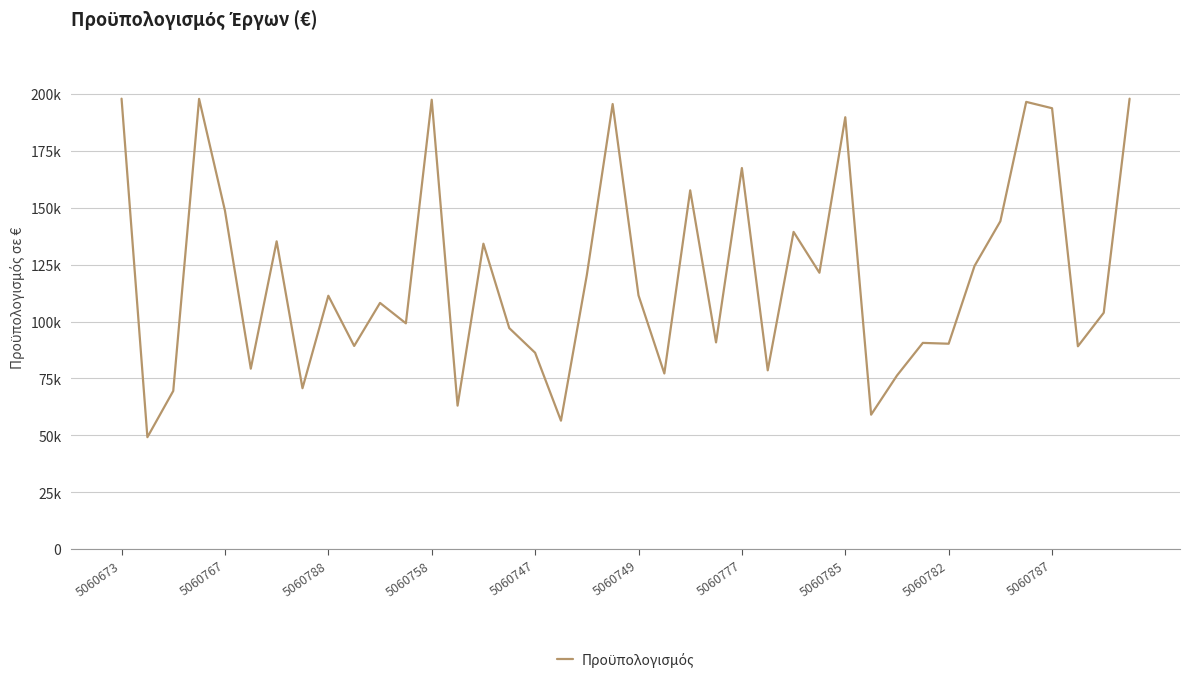

Does the chart display data point markers on the line(s)?

No